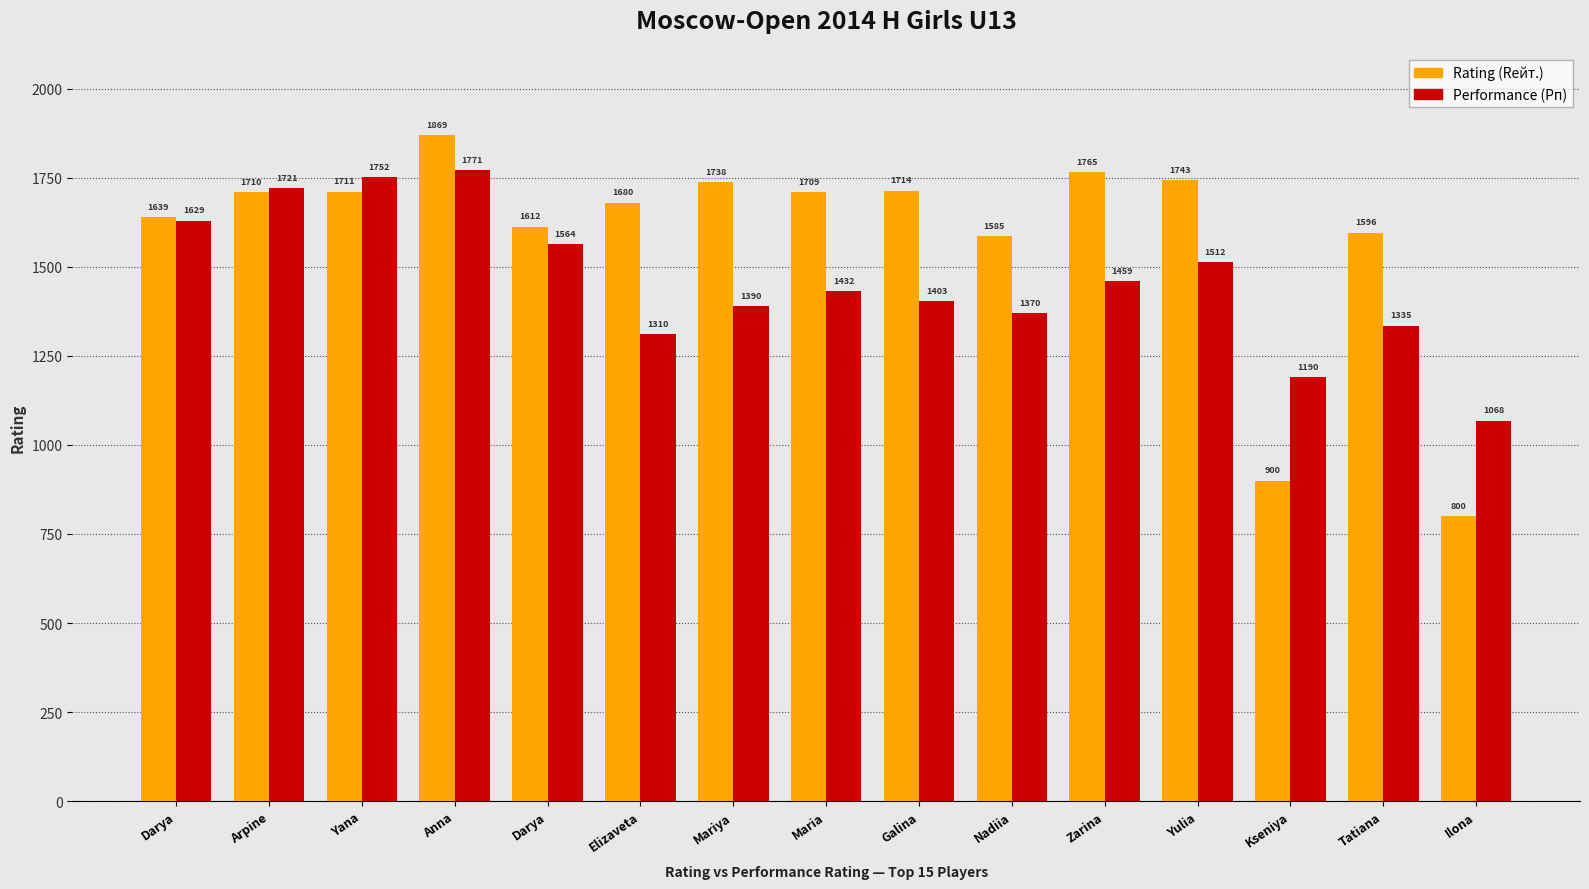

Where is Rating (Rейт.) nearest to the value 1334?

Nadiia